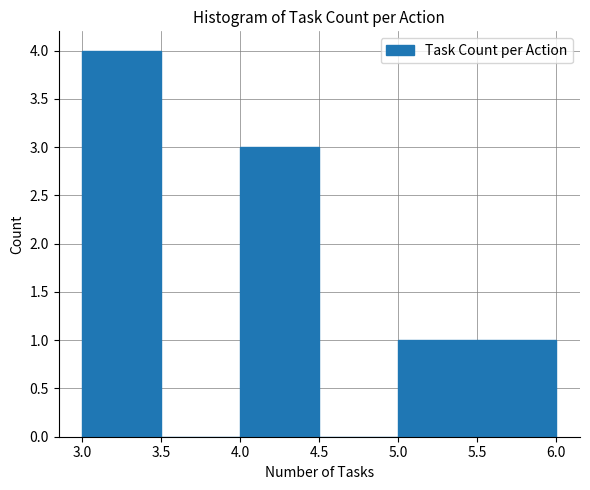

How tall is the bar that spans 5.0 to 5.5 on the x-axis? The values are not printed on the chart, so give them approximately, as read against the axis.

1